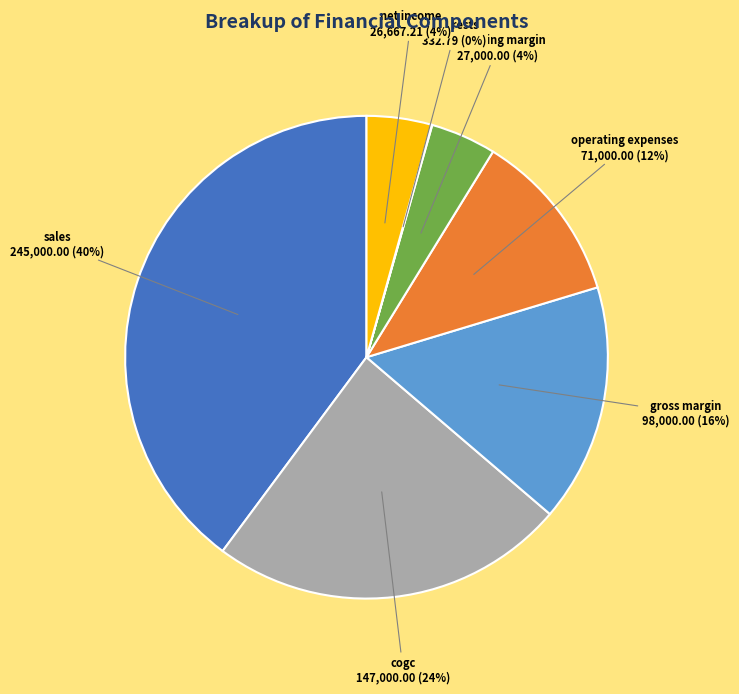

Is there a majority slice in this chart?

No